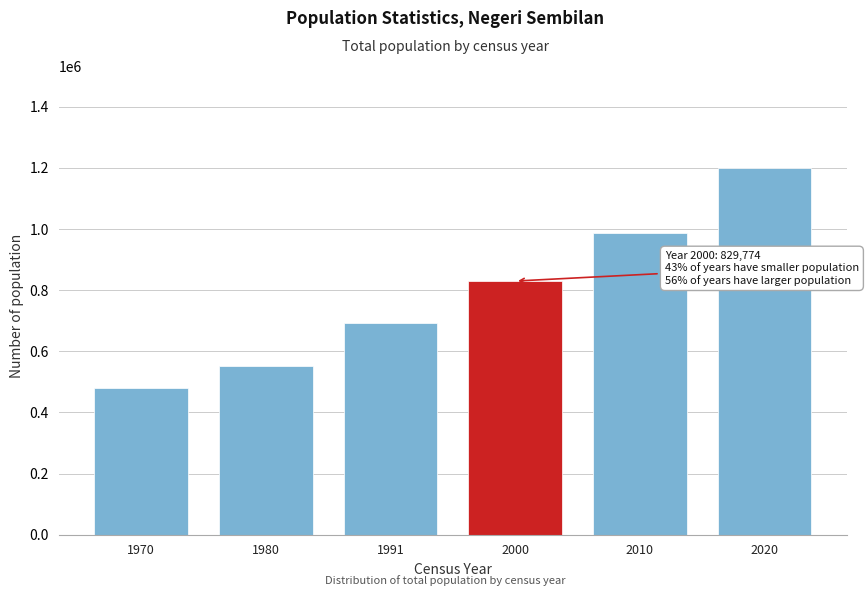

Reading left to right, list all the values displayed in this chart.

1970=481563	1980=551442	1991=692897	2000=829774	2010=986204	2020=1199974